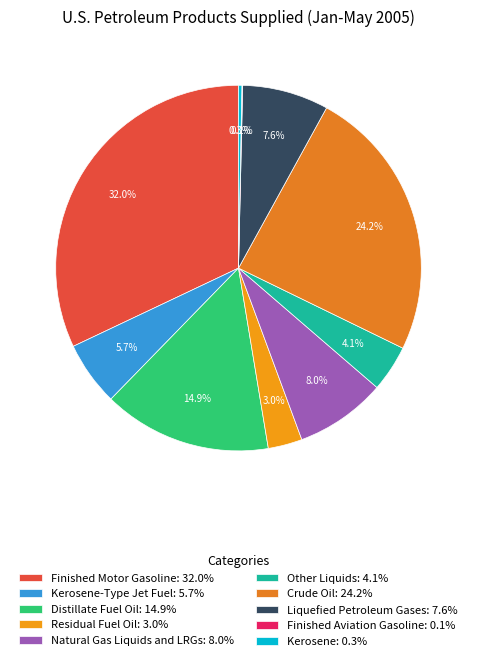

Which category has the smallest portion of the pie?

Finished Aviation Gasoline